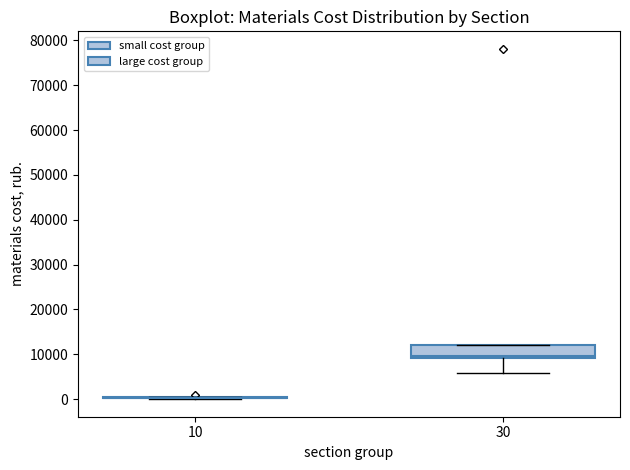

Reading left to right, read every box against the y-axis: the position of its median line, the range the box covers, and the ends of its whiskers. The values are not printed on the chart, so give them approximately, as read against the axis.

10: box collapsed to a line at 0, whiskers 0 to 0
30: median 10000, box 9000 to 12000, whiskers 6000 to 12000